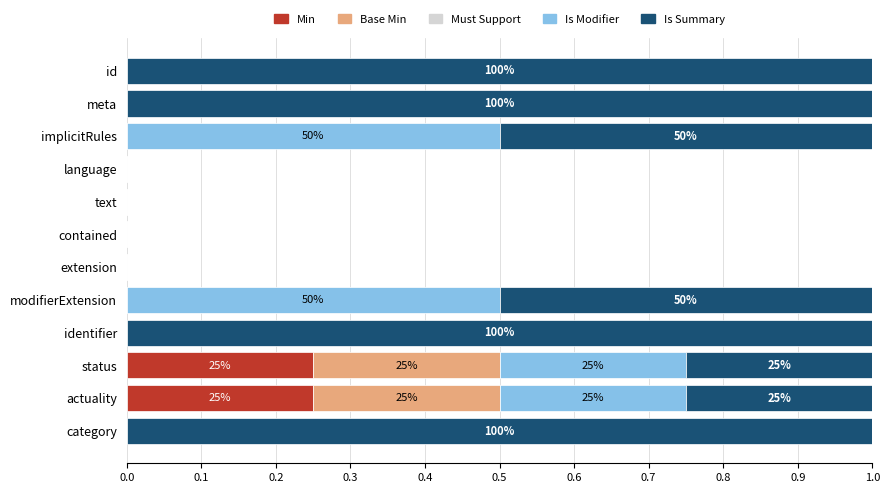

What is the total value across all series at id?

1.0